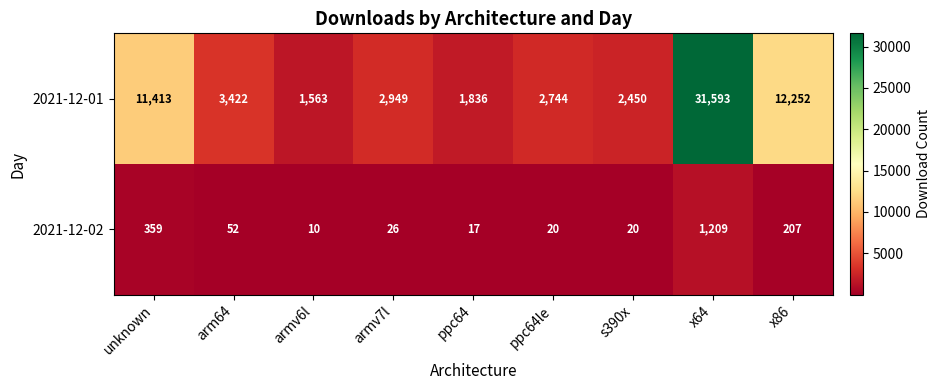

Rank the series by their average value, from highest to lowest.

2021-12-01, 2021-12-02